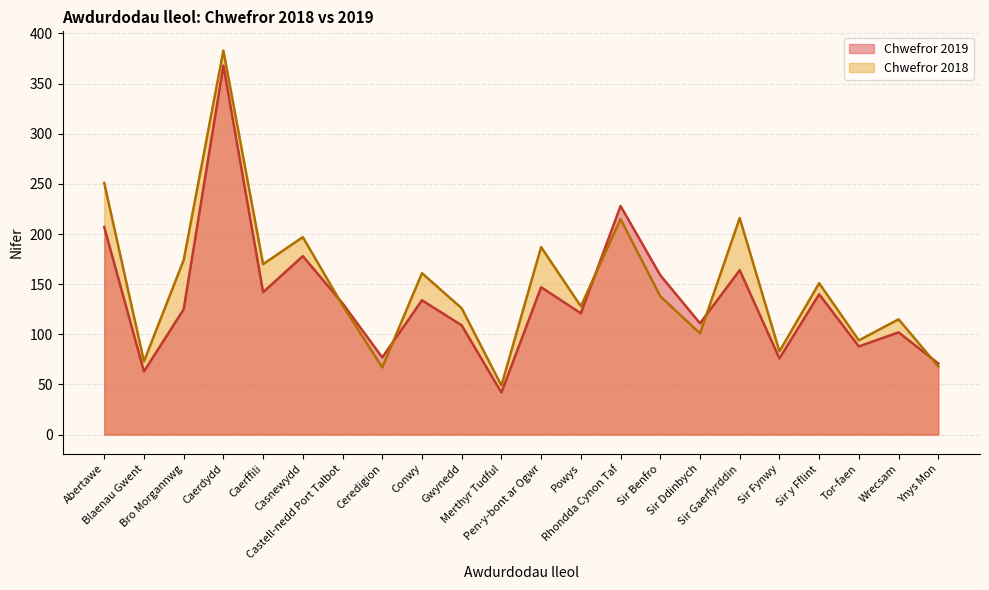

Reading right to left, what are all the values shown in this chart?

Chwefror 2019: 71	102	88	140	76	164	111	159	228	121	147	42	109	134	77	131	178	142	368	125	63	207
Chwefror 2018: 68	115	94	151	83	216	101	138	215	128	187	49	126	161	67	129	197	170	383	174	73	251